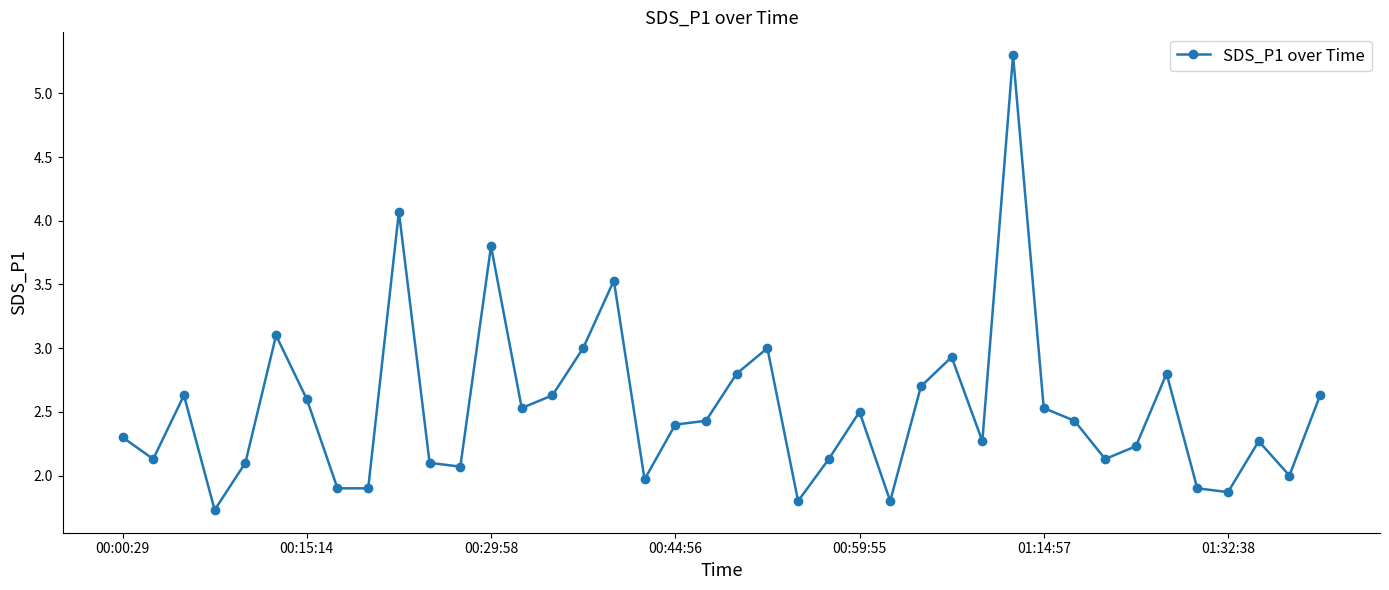

True or false: there are more than 0 points higher than both neighbors.

True